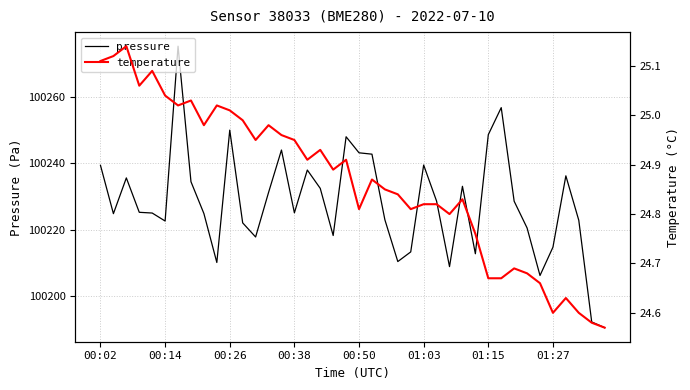

What is the difference between the pressure values at 31 and 27?

47.9